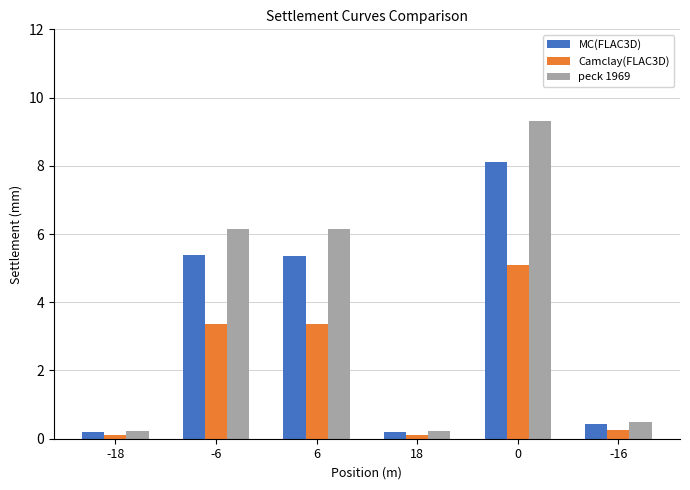

Is the value of peck 1969 at -18 greater than the value of Camclay(FLAC3D) at -6?

No